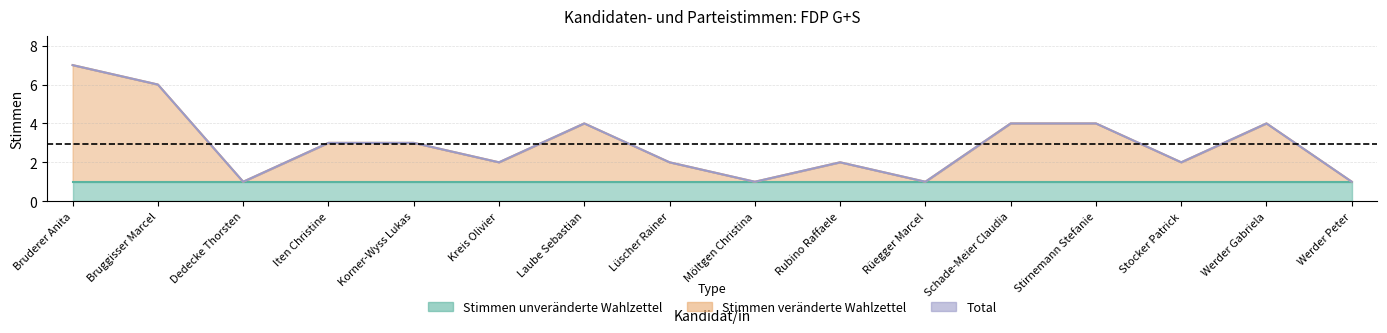

How many data points in Total are less than 3?

8